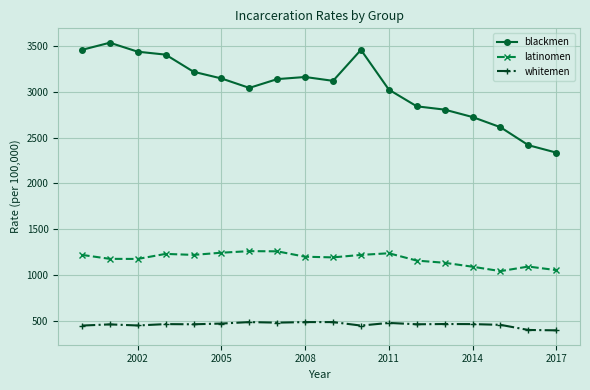

Which series has the widest spread of values?

blackmen